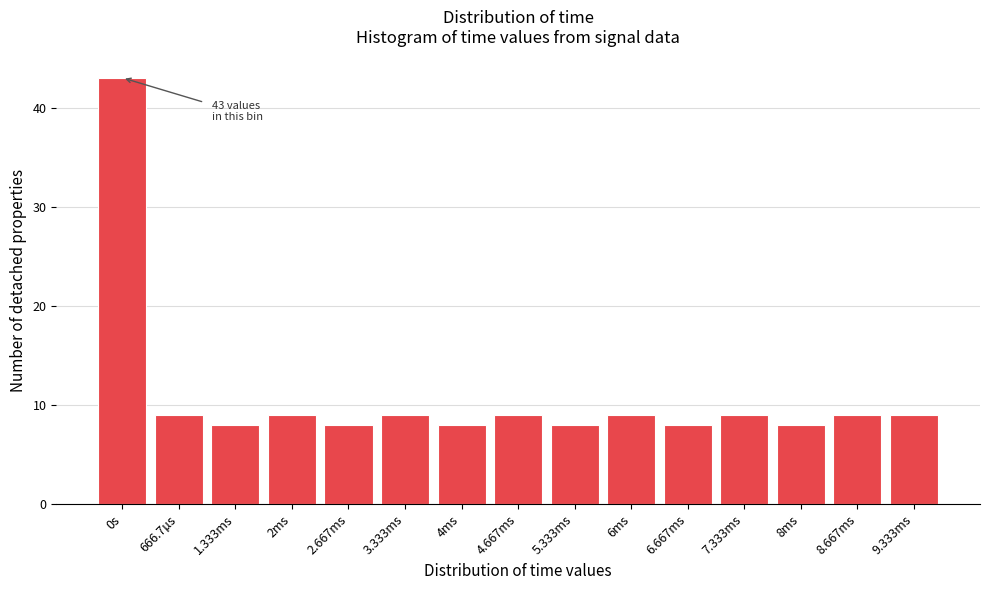

Reading left to right, list all the values displayed in this chart.

43	9	8	9	8	9	8	9	8	9	8	9	8	9	9